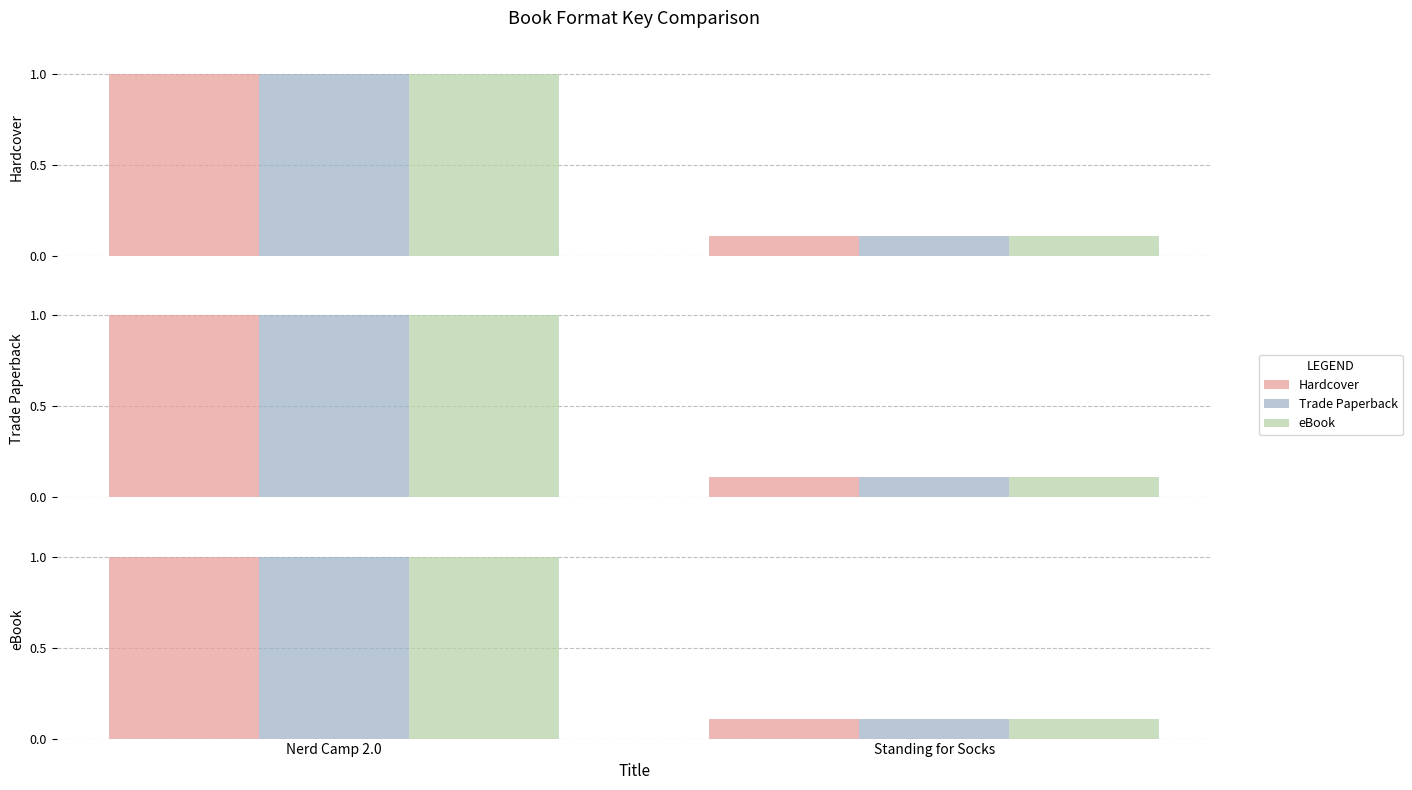

How many data points in eBook are less than 1?

1